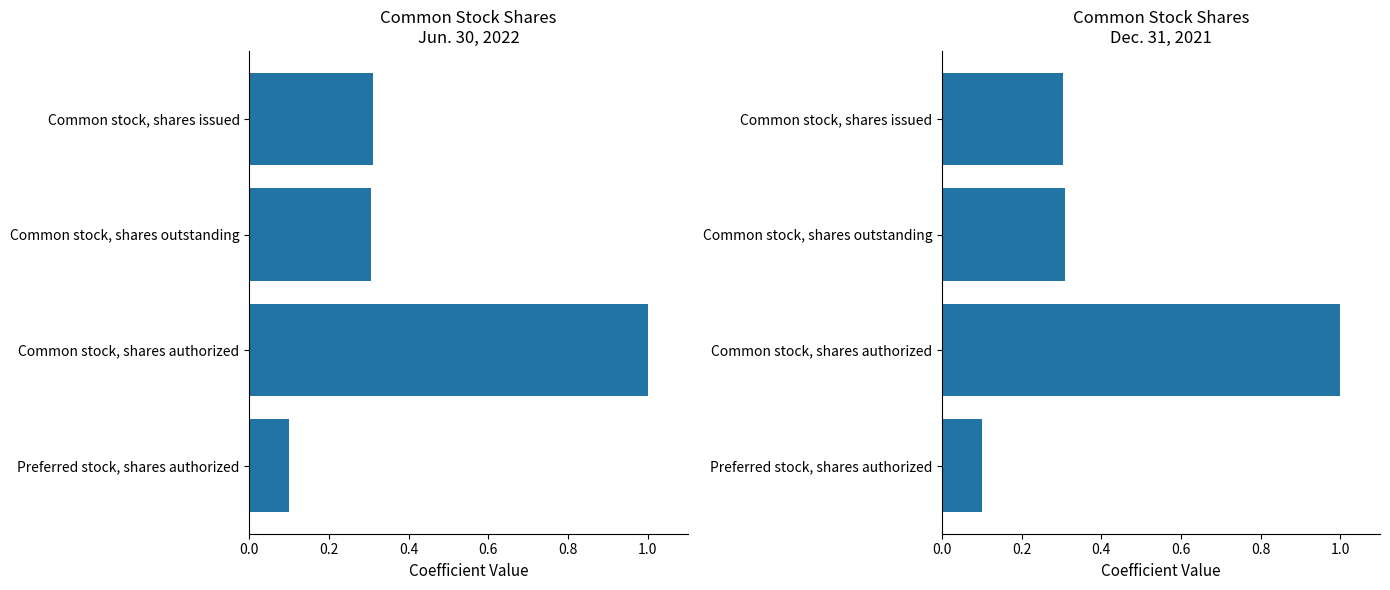

How many Jun. 30, 2022 values are between 0 and 1?

4